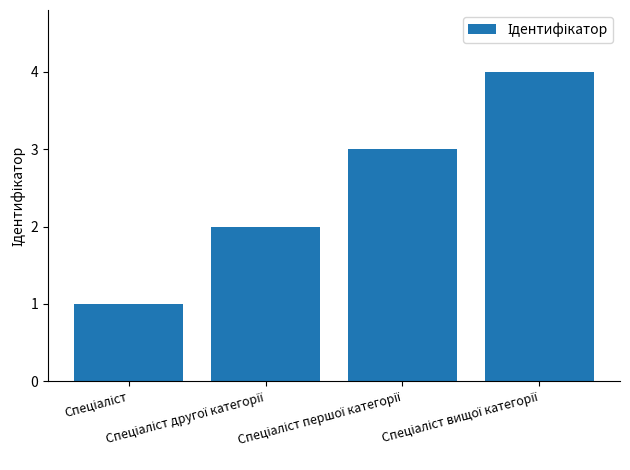

Does the chart contain any negative values?

No